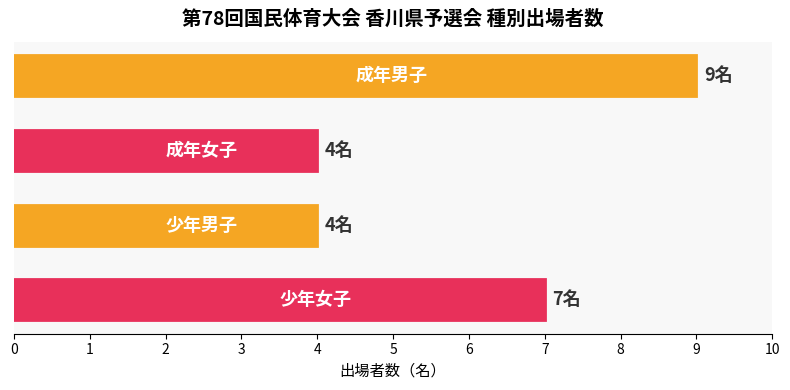

What is the sum of all values?

24